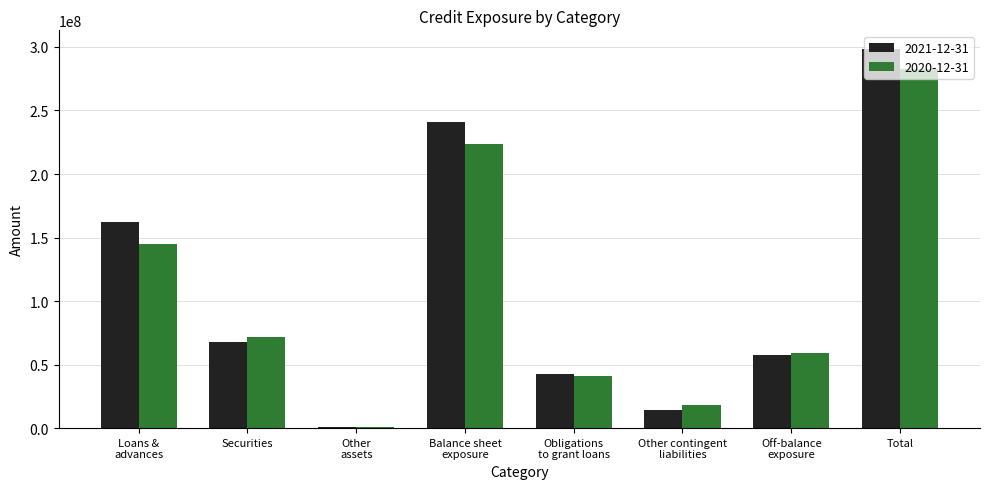

At which category is the sum across all series the highest?

Total